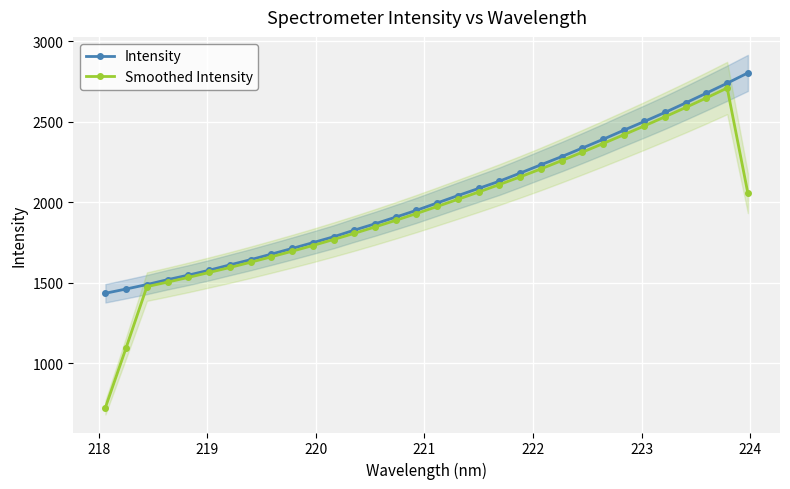

What is the value of the Intensity point at the 20th from the left?

2129.8